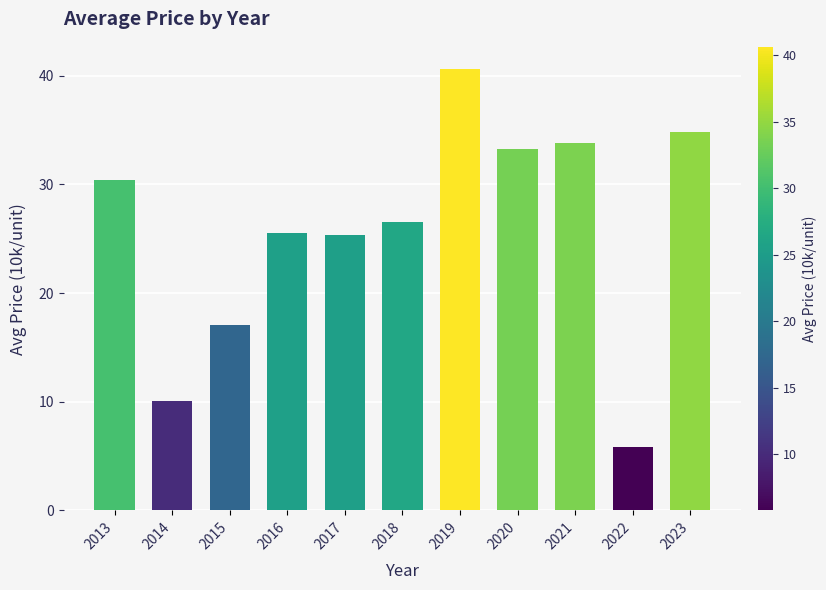

Approximately how many times larger is the value at 2023 compared to 2019?

0.9